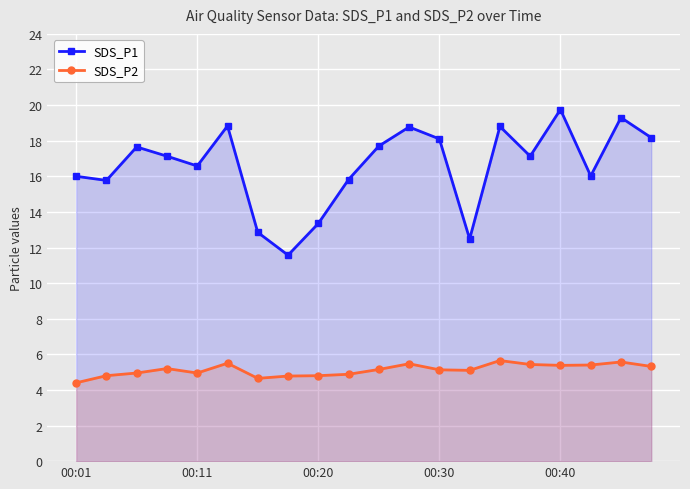

Read the SDS_P1 value at 00:11.

16.6